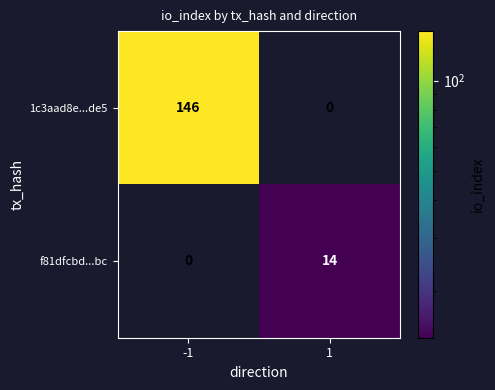

List the labels in order of f81dfcbd...bc value, largest first.

1, -1